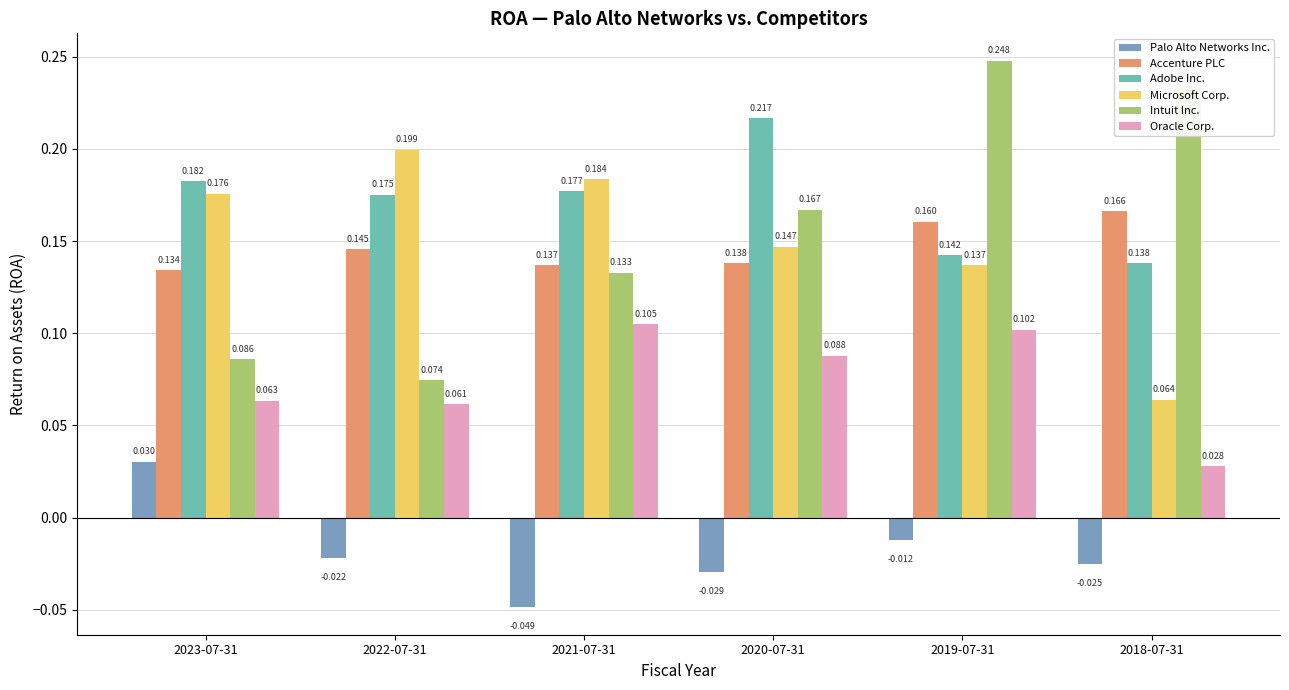

True or false: Accenture PLC has a value of 0.2 at 2022-07-31.

False